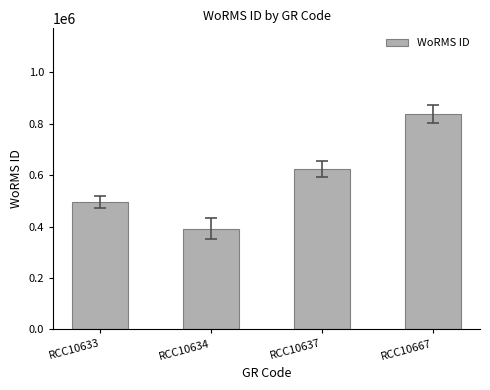

Does the chart contain any negative values?

No